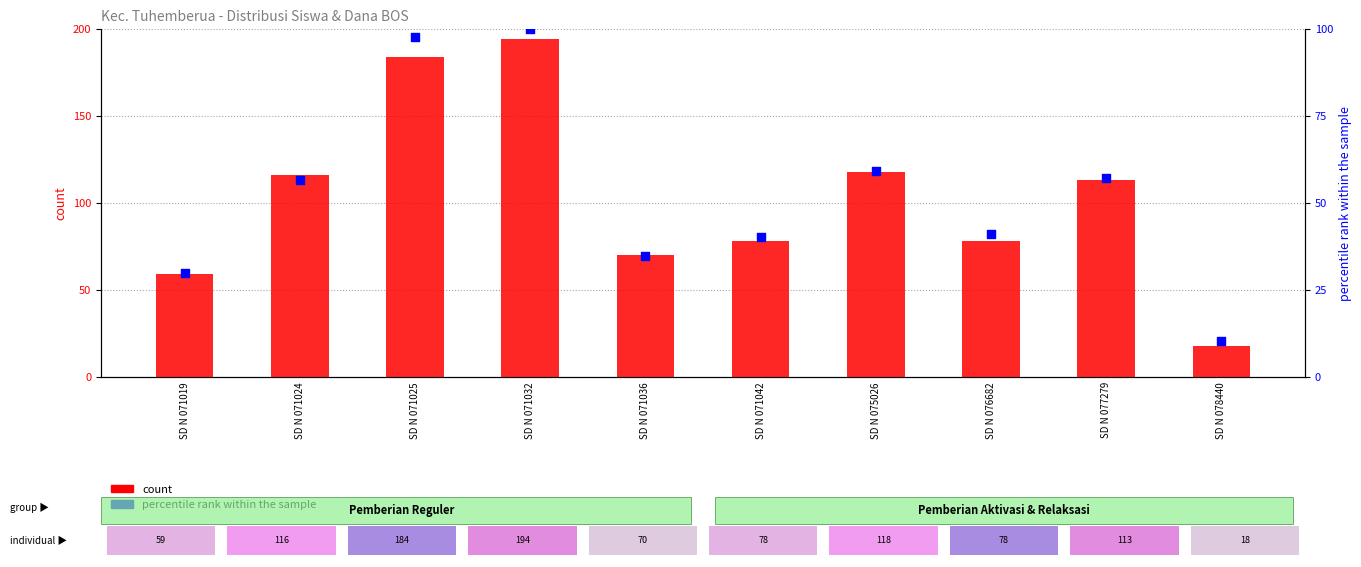

Is the value of percentile rank within the sample at SD N 075026 greater than the value of count at SD N 071024?

No